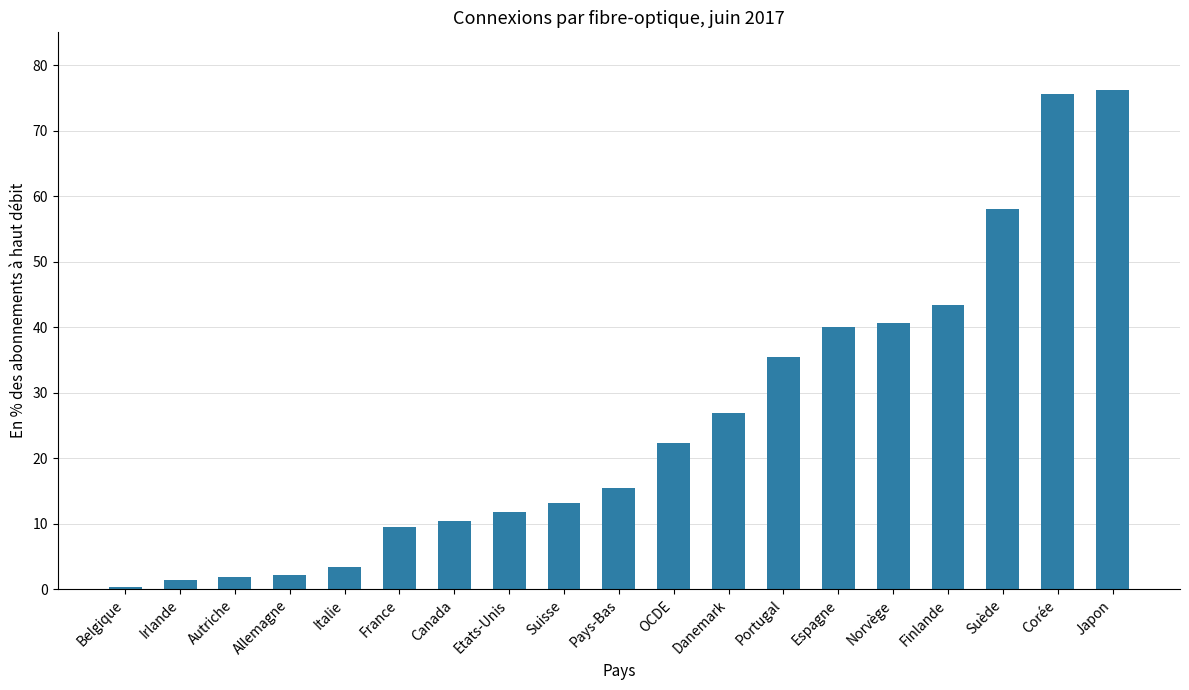

What is the difference between the values at France and Finlande?

33.9